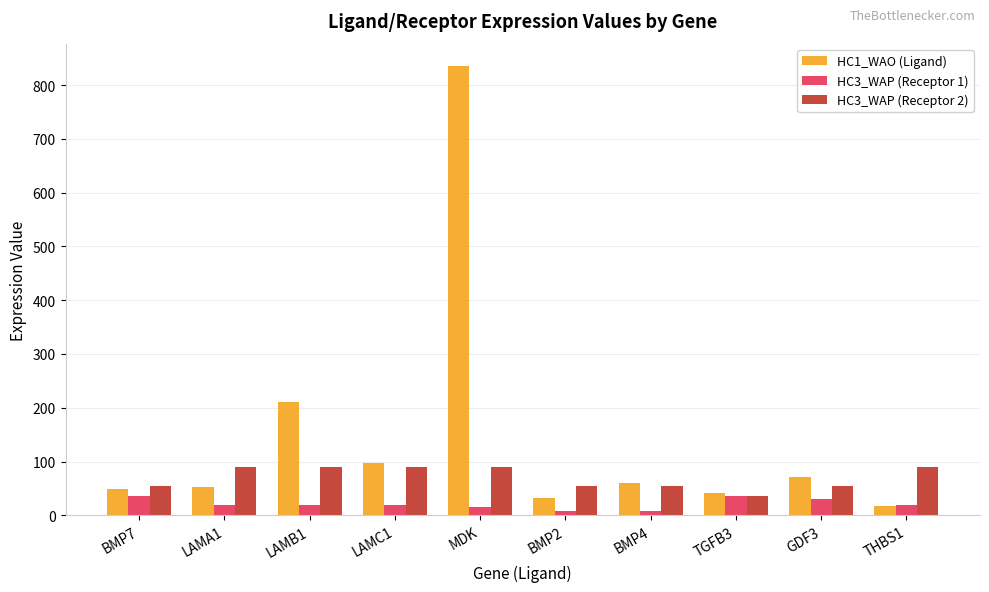

What is the total value across all series at GDF3?

155.8